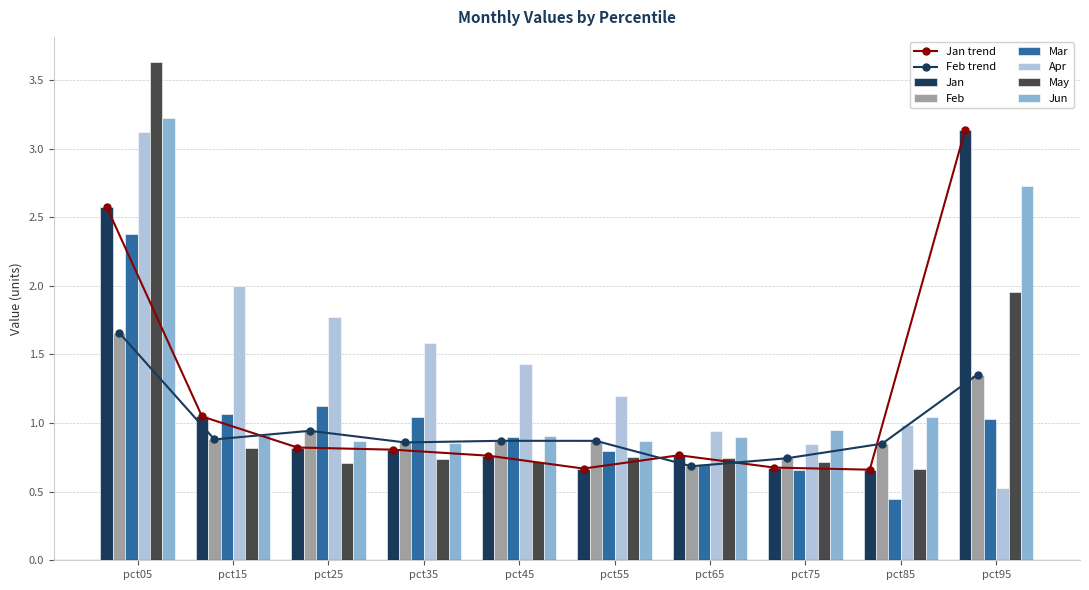

The value of May at pct35 is 0.7. True or false?

True